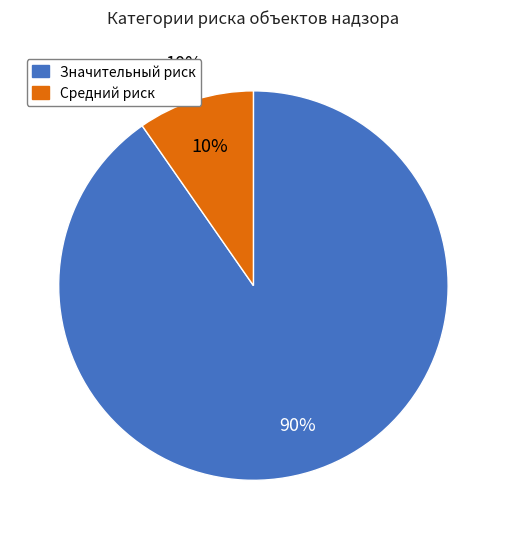

Rank the categories by value from lowest to highest.

Средний риск, Значительный риск